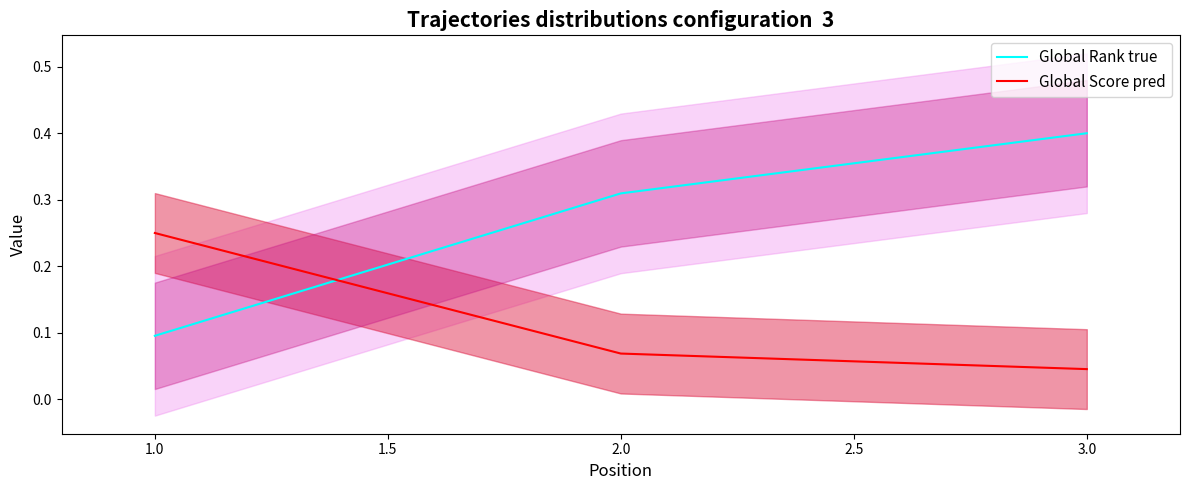

What is the difference between the maximum and minimum values in the Global Rank true series?

0.3